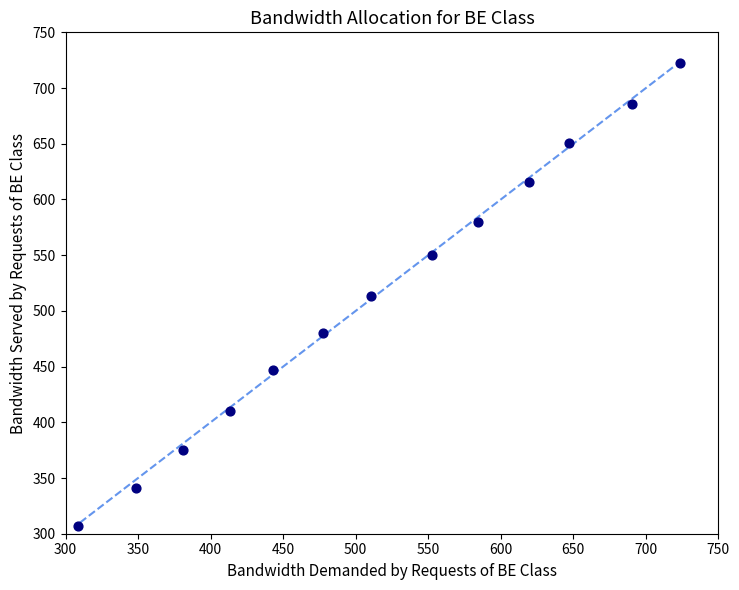

List the coordinates of all points as (Y, X) pairs, reading left to right.

(307.1, 308.7)  (341.0, 348.7)  (375.2, 380.7)  (410.5, 413.5)  (446.9, 443.2)  (480.2, 477.4)  (512.9, 510.6)  (550.3, 552.8)  (579.7, 584.3)  (615.4, 619.6)  (650.3, 646.9)  (685.4, 690.5)  (722.9, 723.3)